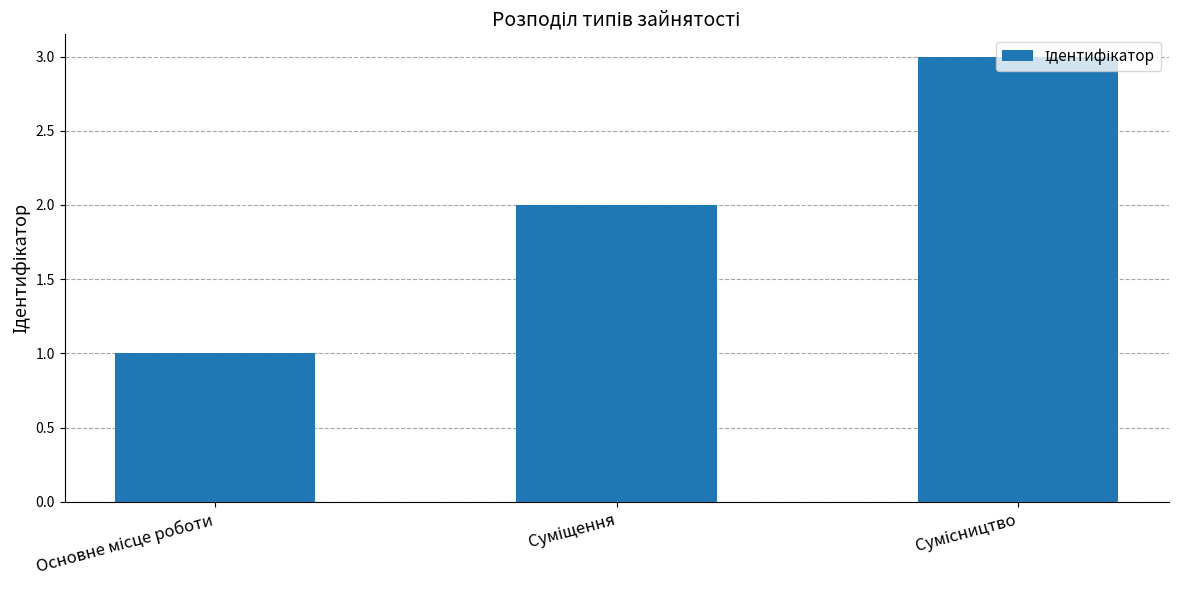

What is the greatest value displayed?

3